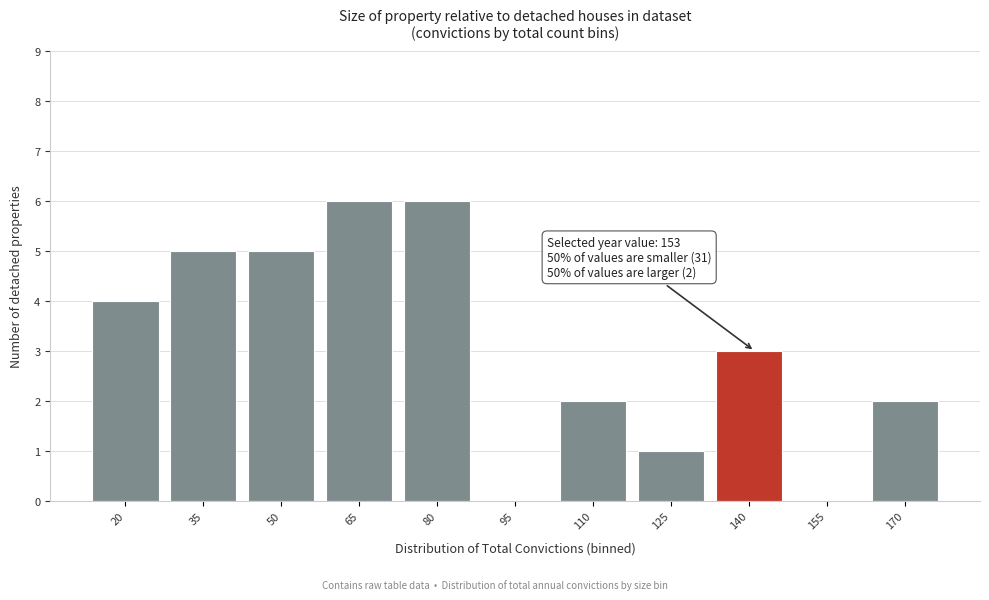

Reading left to right, what are all the values shown in this chart?

20=4	35=5	50=5	65=6	80=6	95=0	110=2	125=1	140=3	155=0	170=2